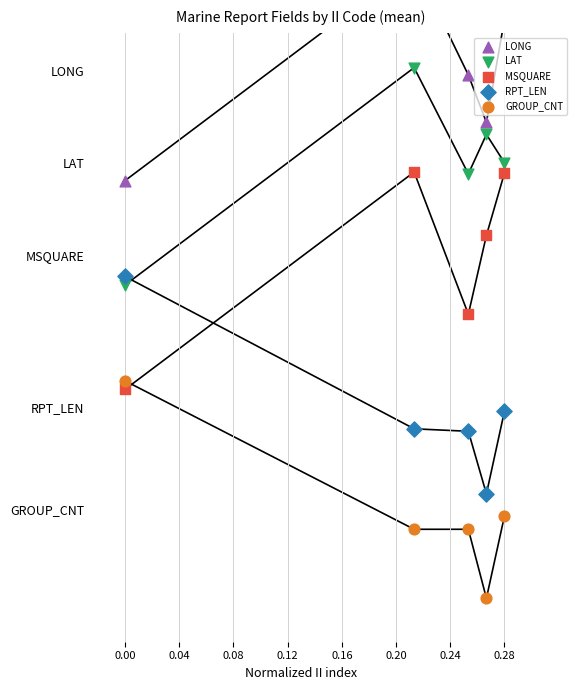

What are all the series names shown in the legend?

LONG, LAT, MSQUARE, RPT_LEN, GROUP_CNT